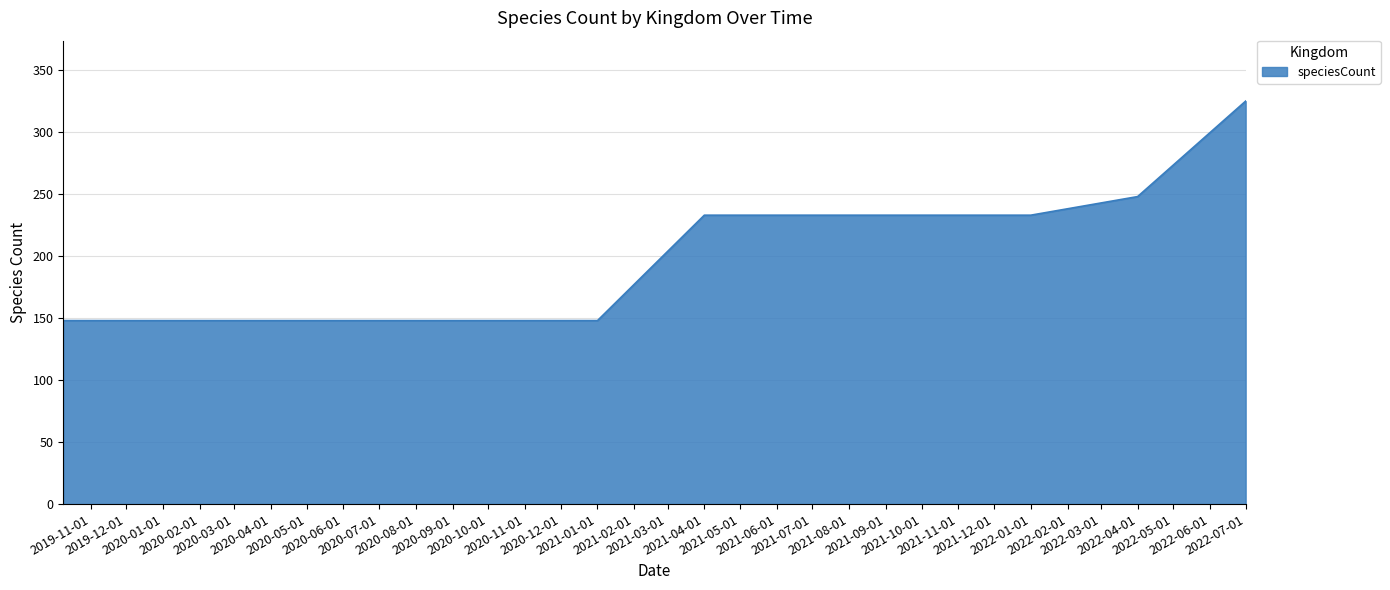

What is the smallest value displayed?

148